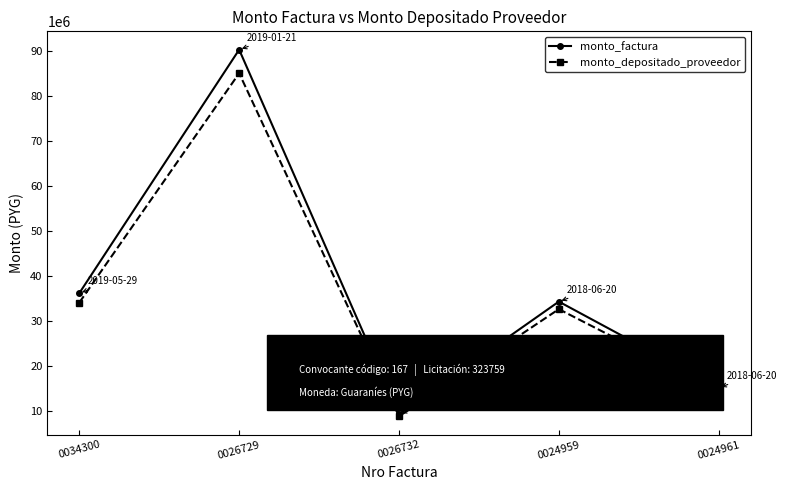

What is the label of the 4th point from the right?

0026729